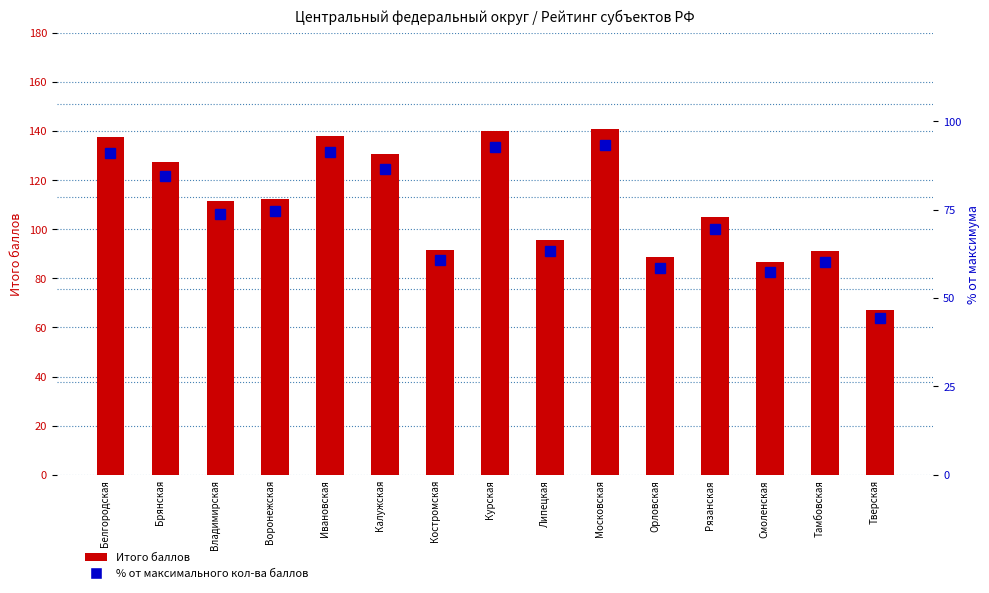

What is the sum of all Итого баллов values?

1663.5